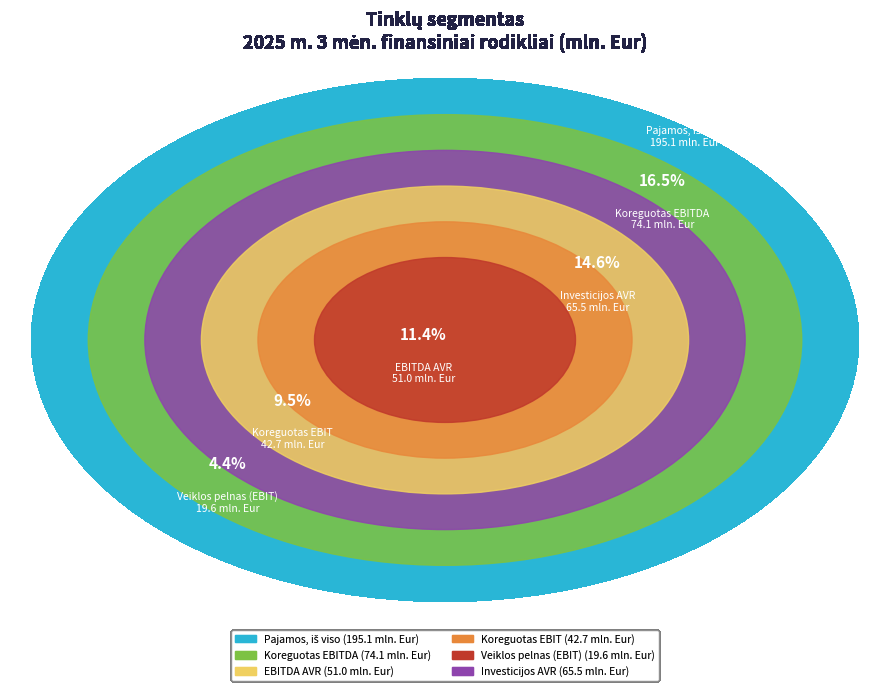

To the nearest percent, what is the difference between the Koreguotas EBIT and EBITDA AVR slice percentages?

2%